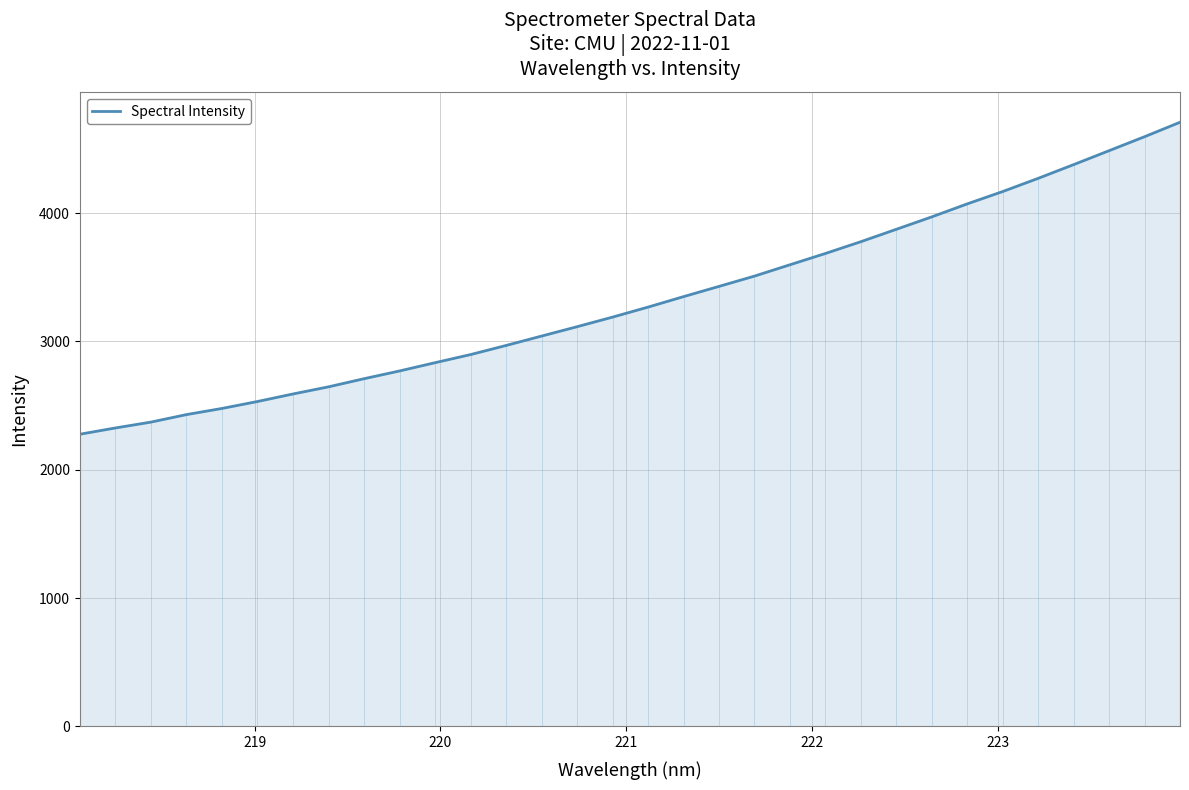

What is the difference between the maximum and minimum values?

2430.6